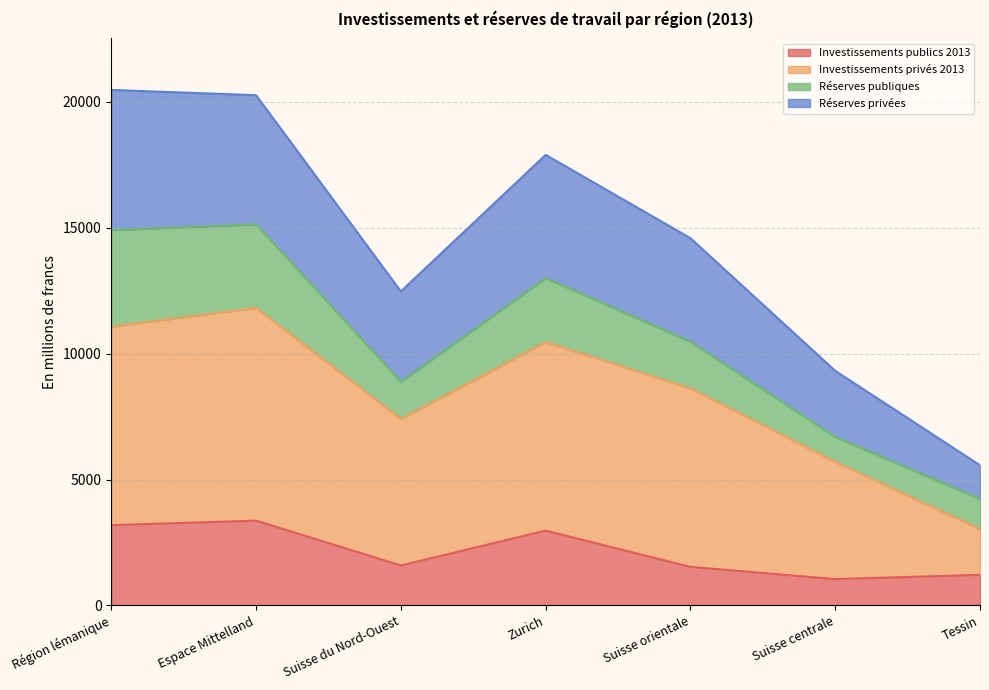

The Investissements publics 2013 series shows 3190.8 at Région lémanique. True or false?

True